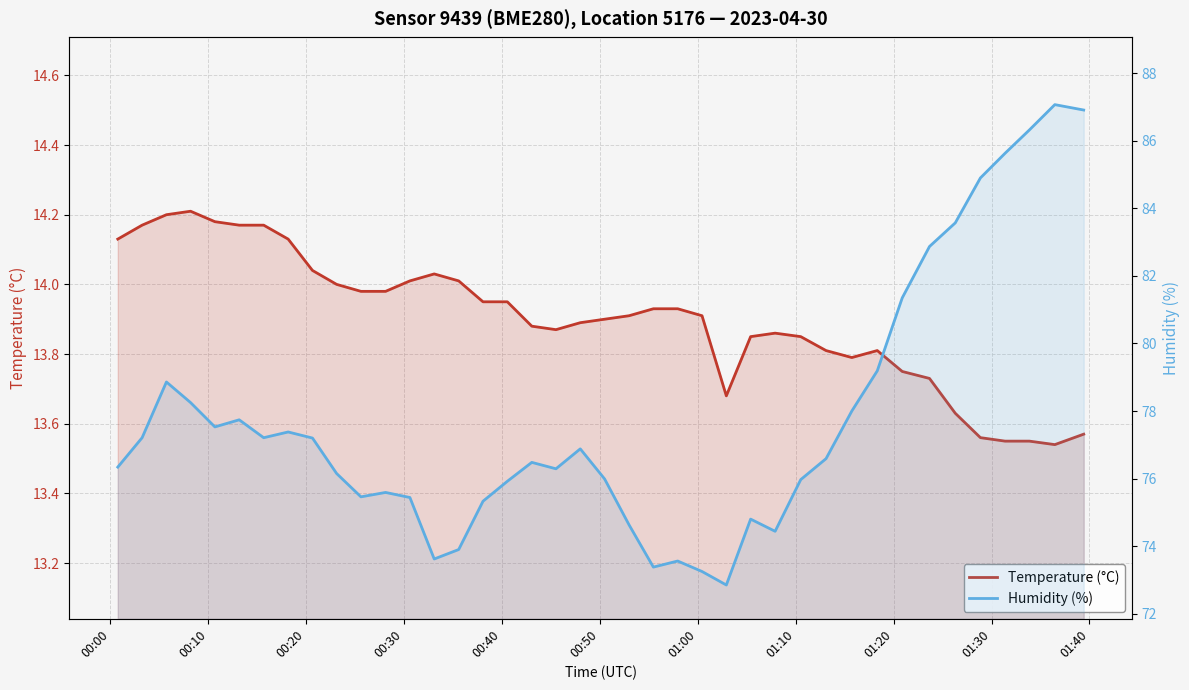

What is the value of the Temperature (°C) point at the 29th from the left?

13.8